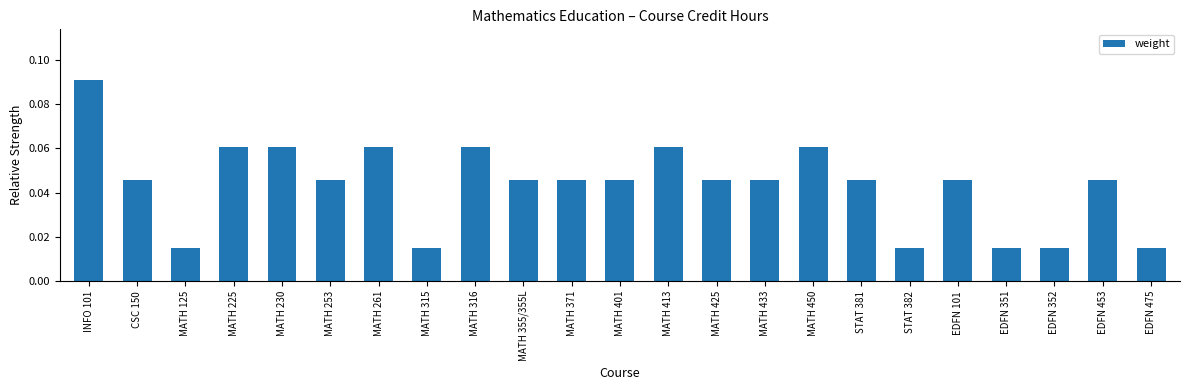

Which category has the highest value across all series?

INFO 101